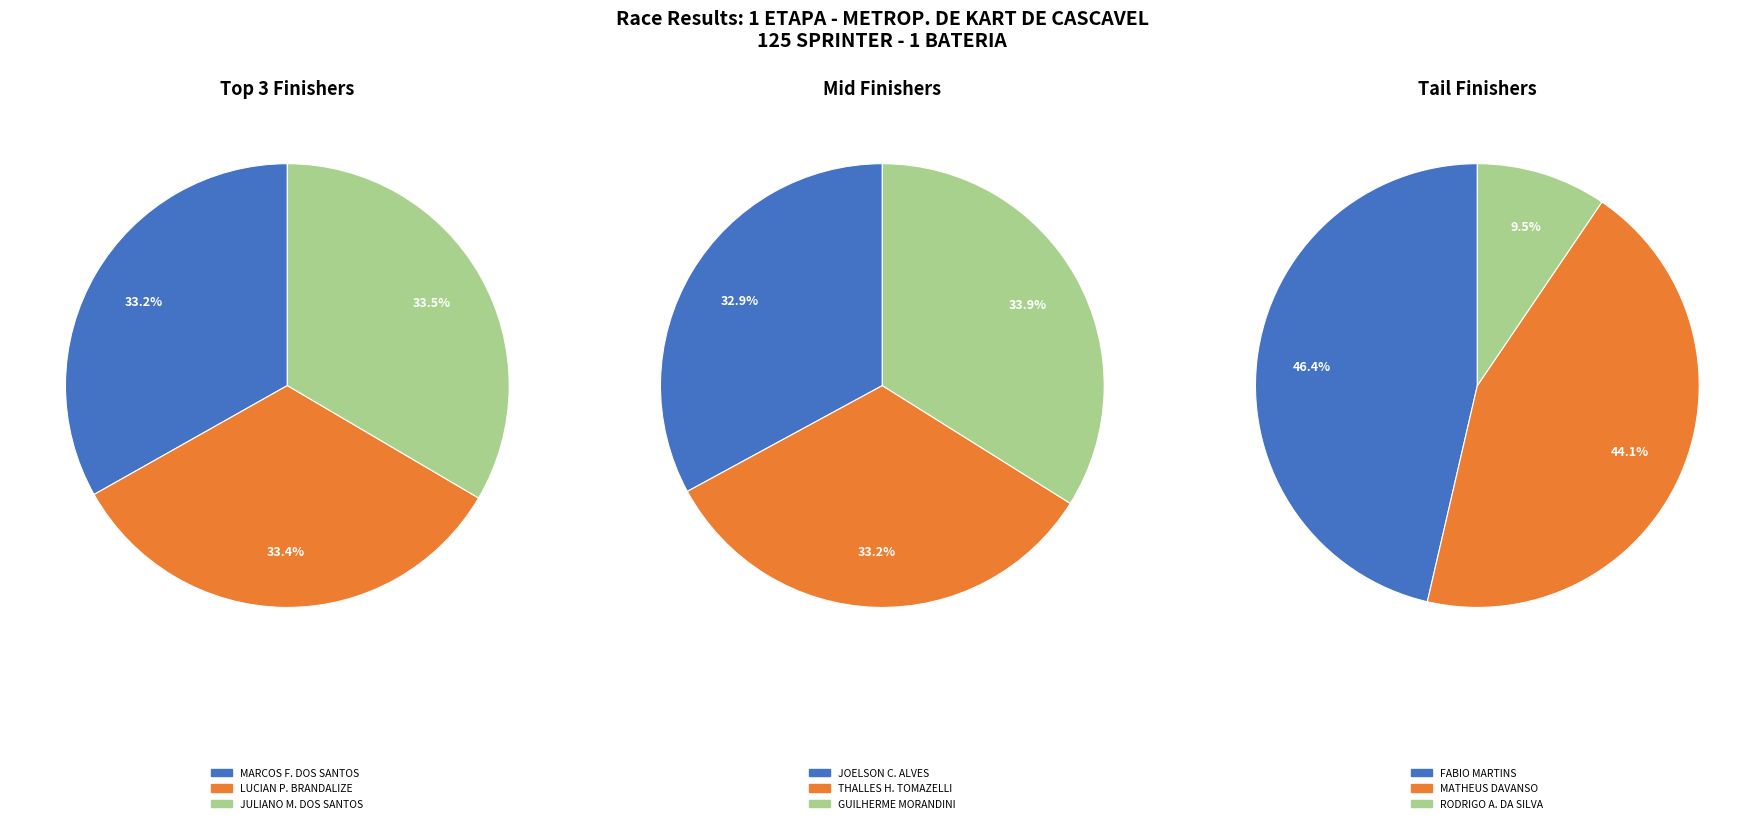

Is it true that LUCIAN P. BRANDALIZE is 1% of the pie?

False